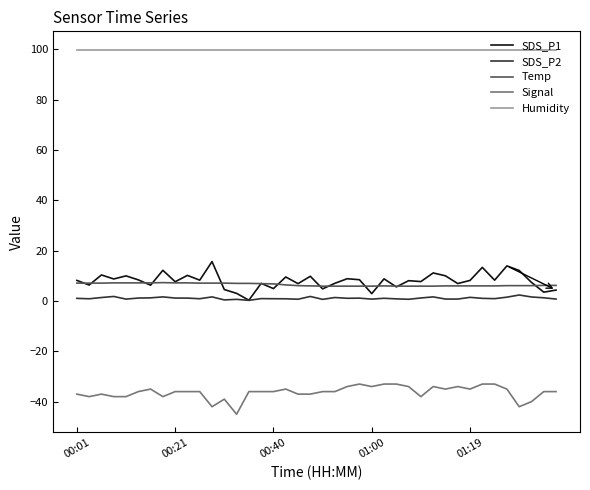

Which series has the largest total across all categories?

Humidity